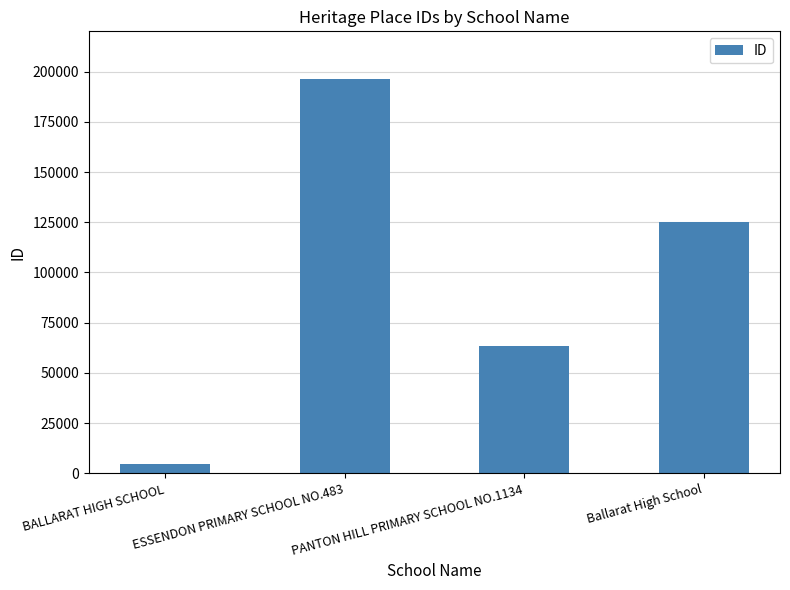

How many values are between 63458 and 196419?

3